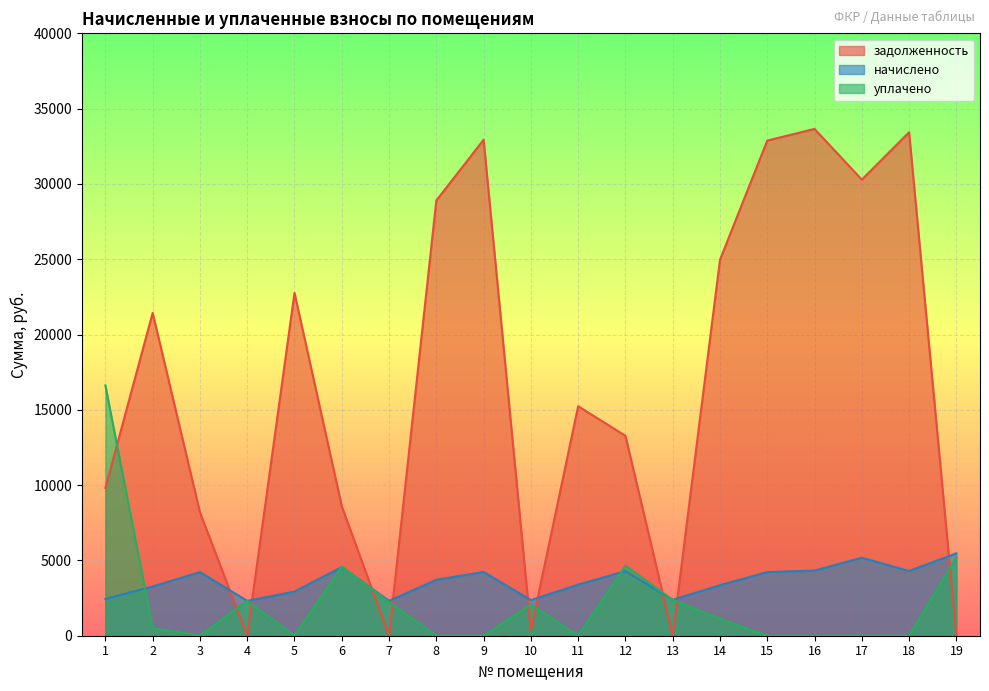

What is the spread (max minus min) of values at 7?

2315.9